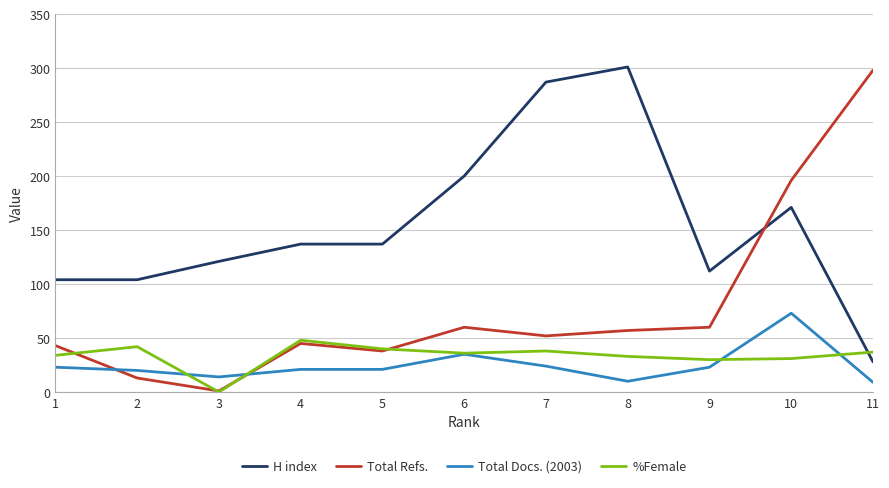

At 7, list the series in order from smallest to largest.

Total Docs. (2003), %Female, Total Refs., H index